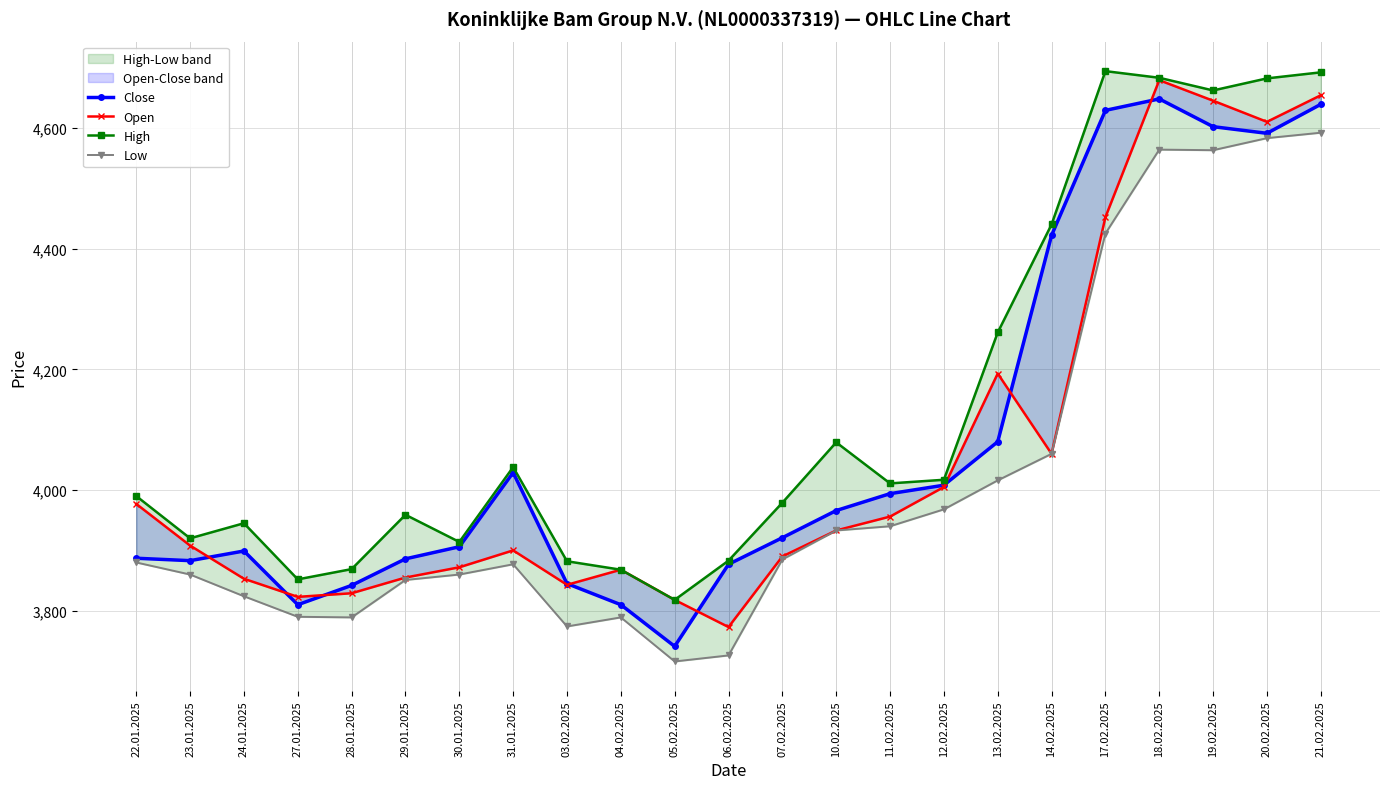

What is the maximum value for Low?

4592